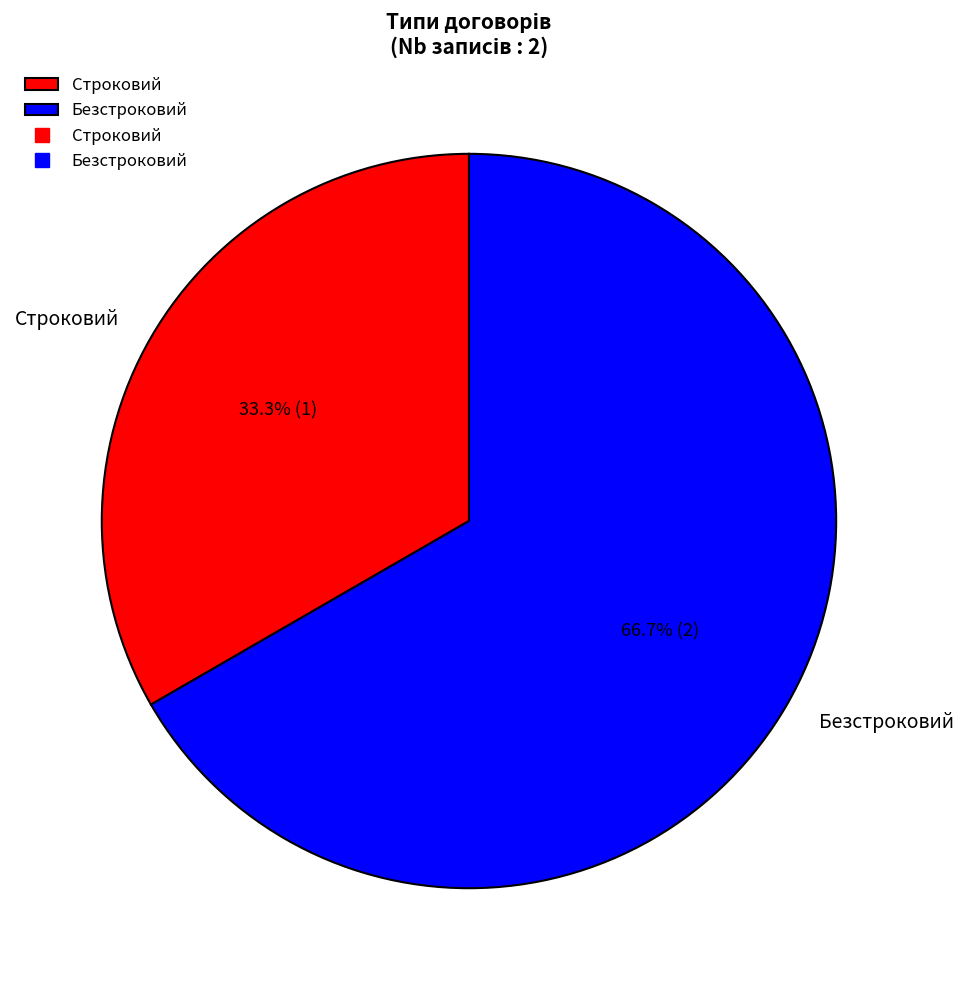

Combined, do Безстроковий and Строковий account for over 50%?

Yes